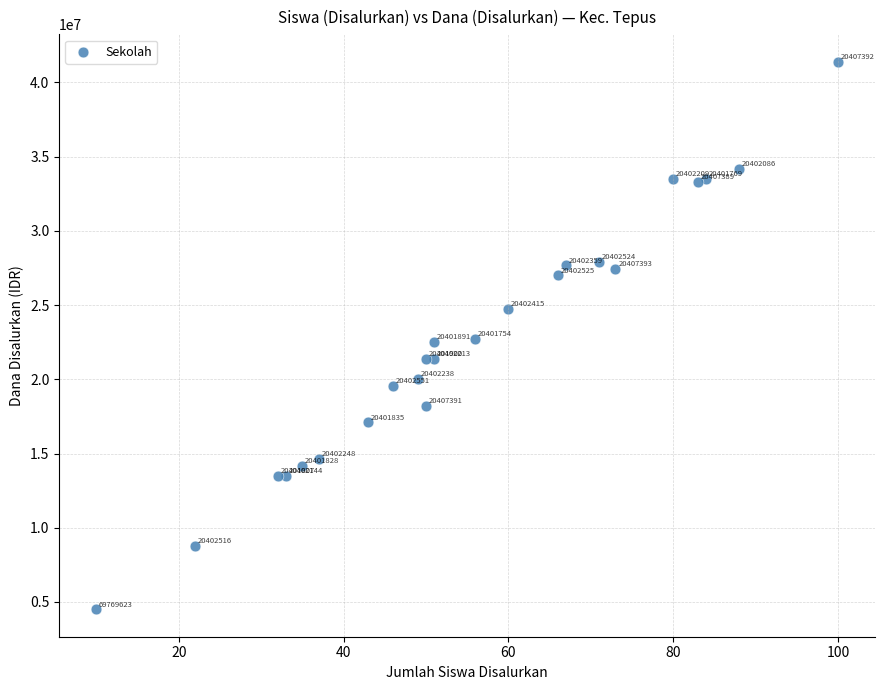

What Y value in the scatter plot is closest to 22950000?

22725000